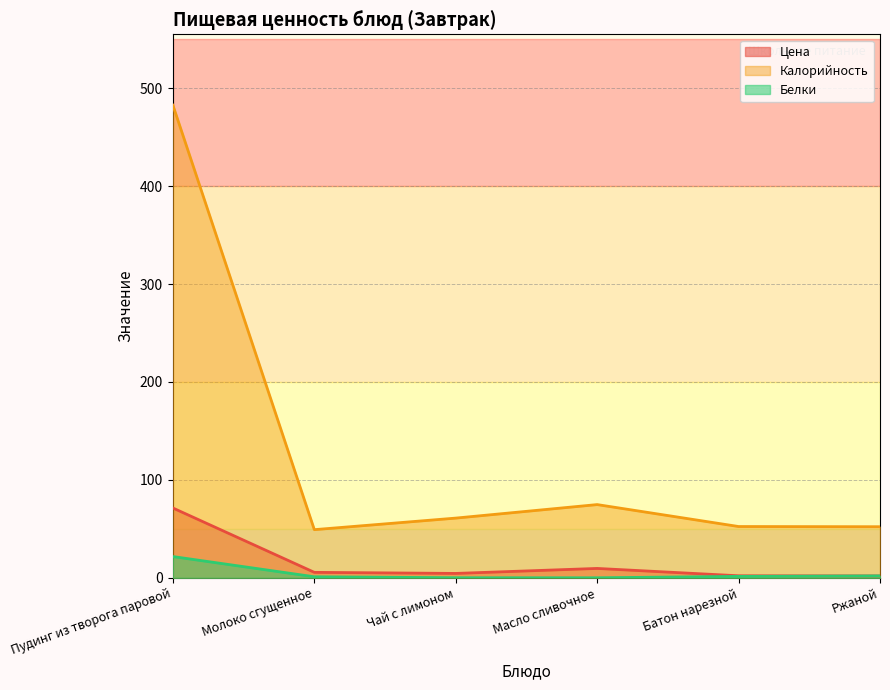

Which series has the largest range (max minus min)?

Калорийность